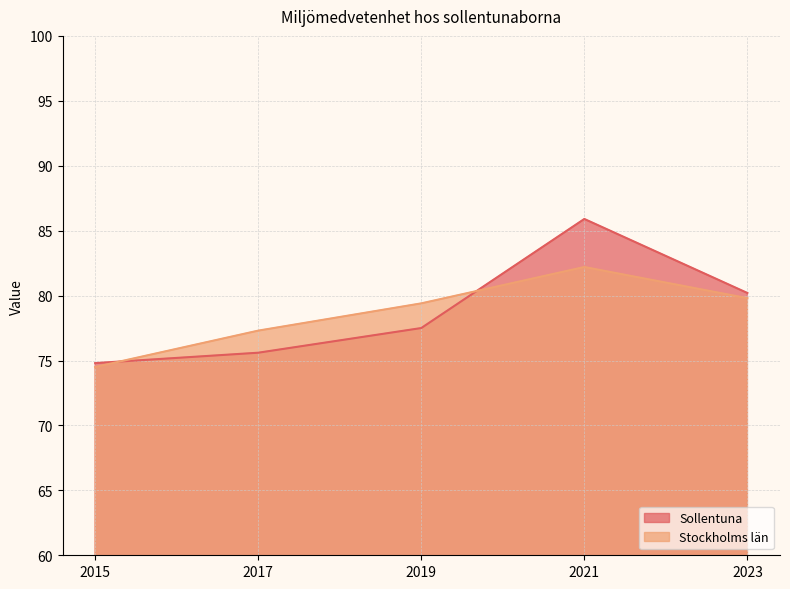

What are all the series names shown in the legend?

Sollentuna, Stockholms län